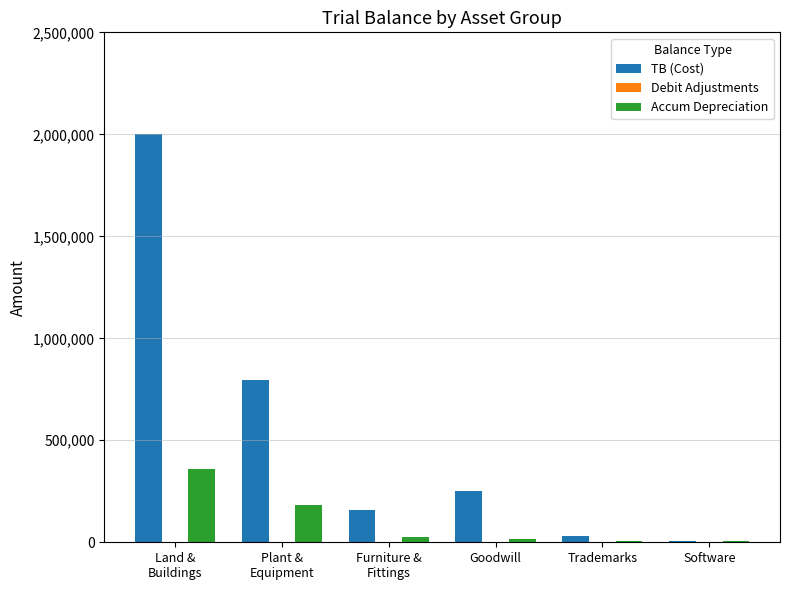

What is the highest value of the TB (Cost) series?

2000000